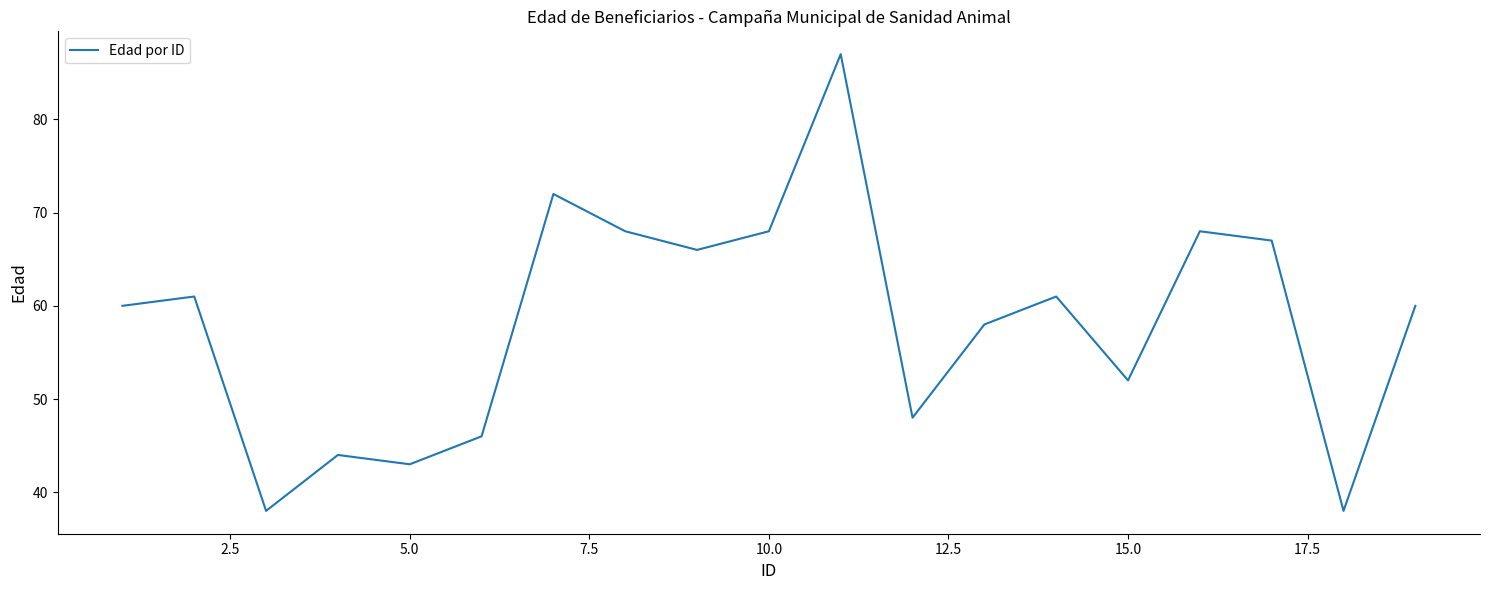

What is the difference between the maximum and minimum values?

49